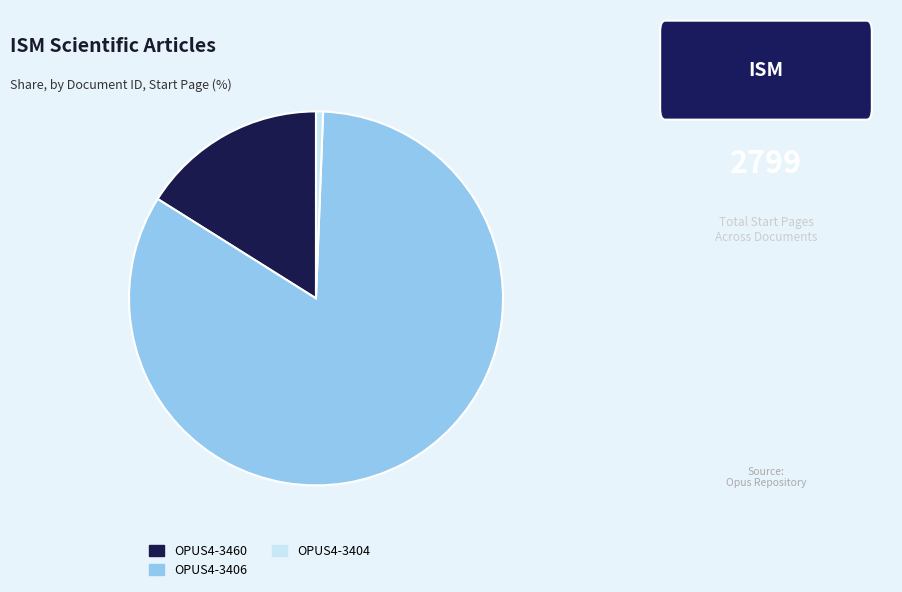

Is the sum of OPUS4-3406 and OPUS4-3460 greater than half?

Yes